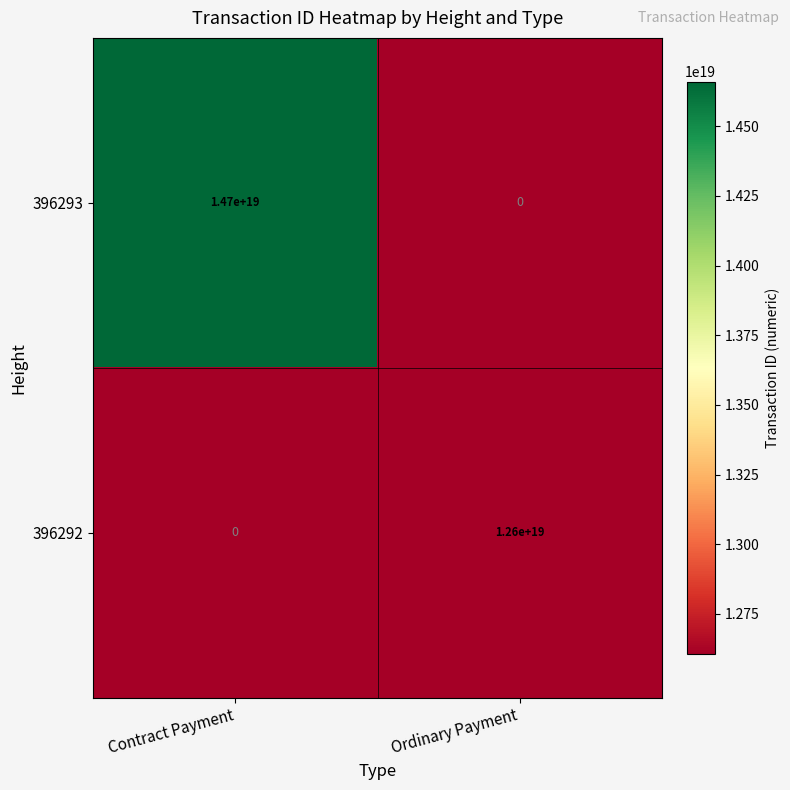

Which series has the widest spread of values?

396293